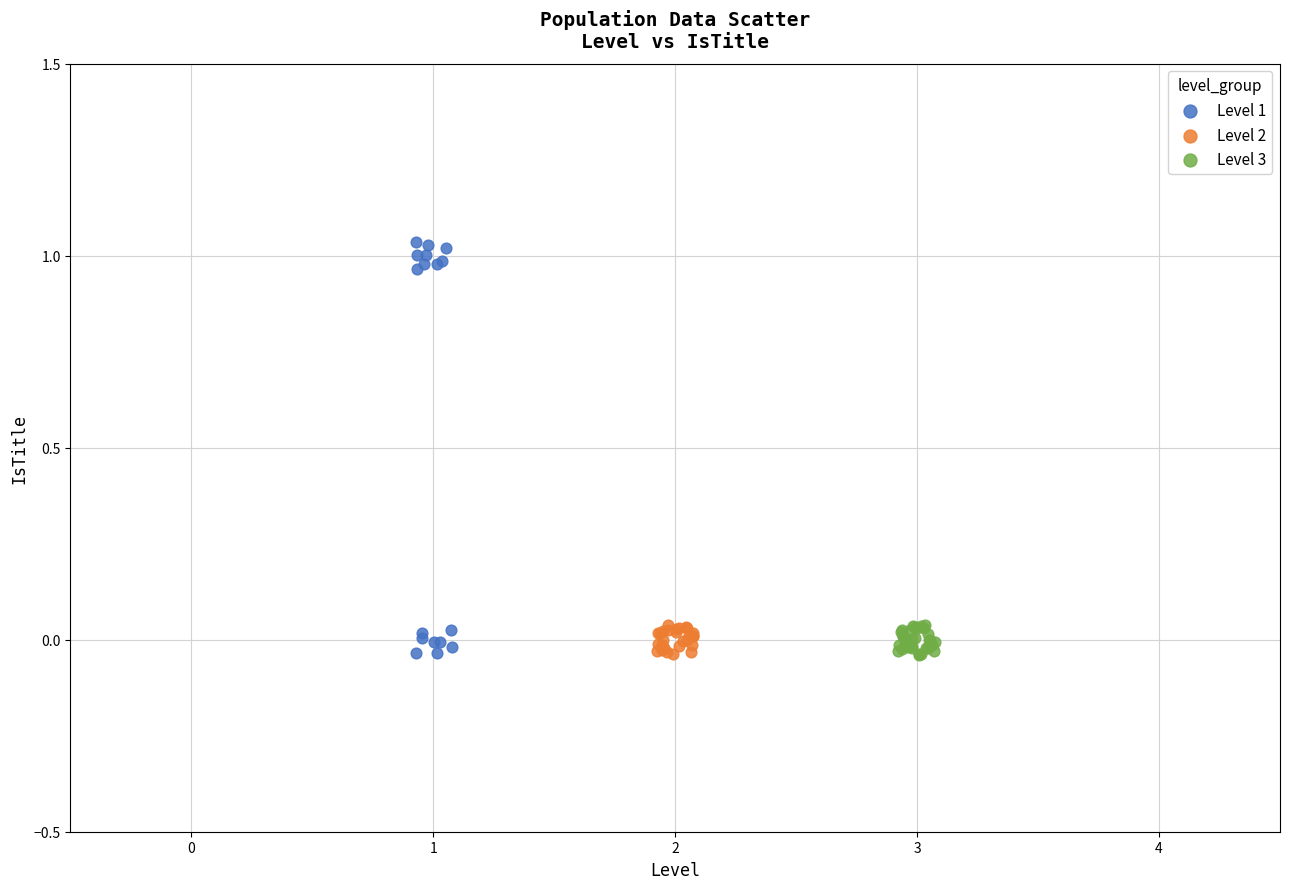

Which series has the widest spread of Y values?

Level 1